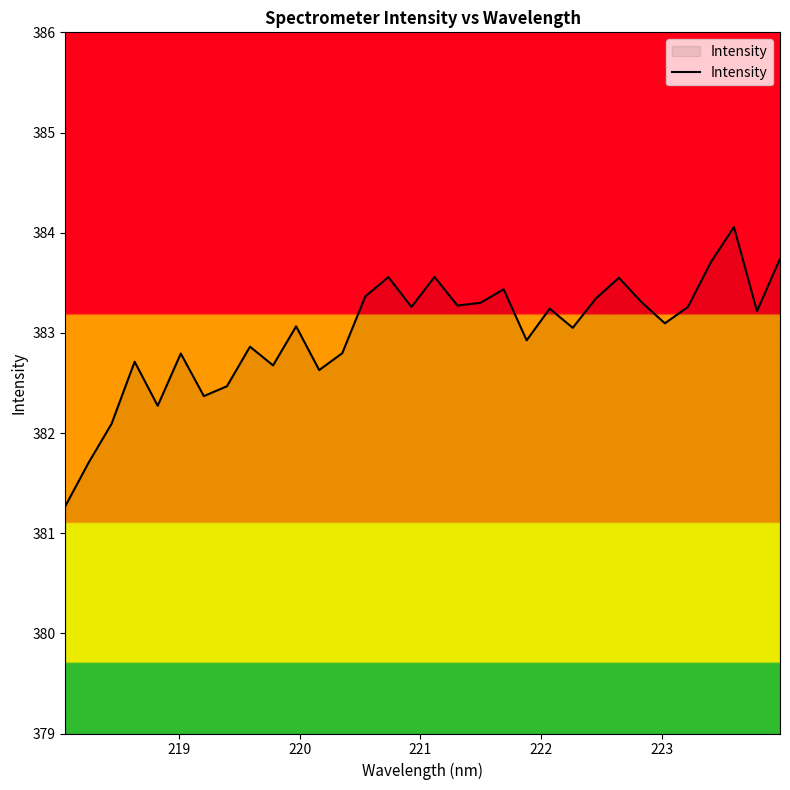

What is the difference between the maximum and minimum values?

2.8